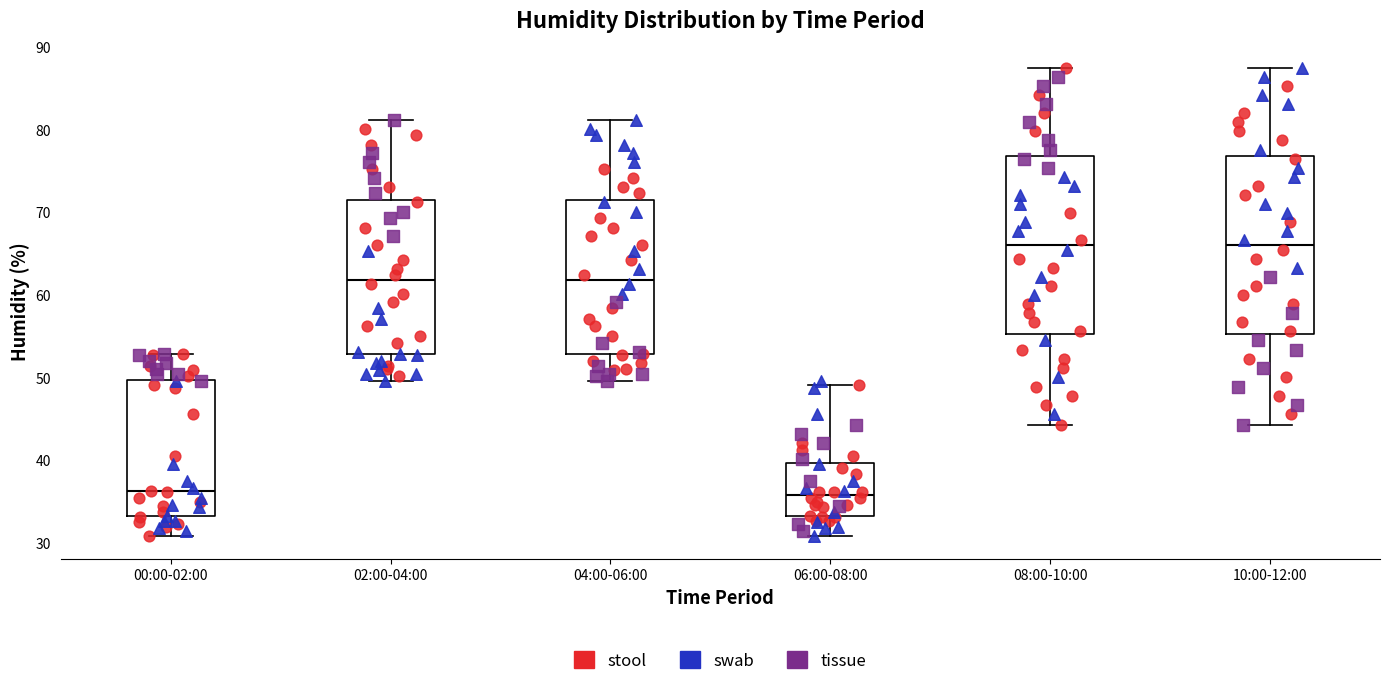

Where does the lower whisker of the box for 06:00-08:00 end on the y-axis? The values are not printed on the chart, so give them approximately, as read against the axis.

31